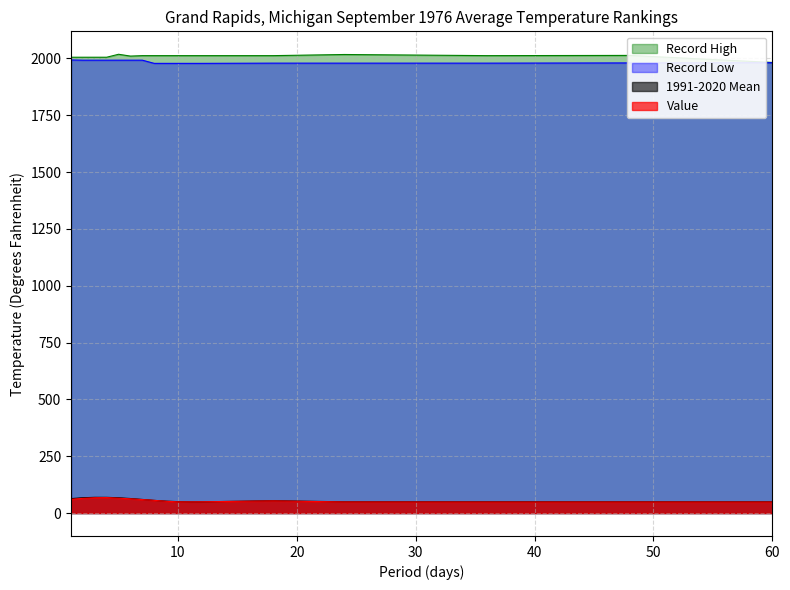

What is the difference between the maximum and second lowest values in the Record Low series?

15.0